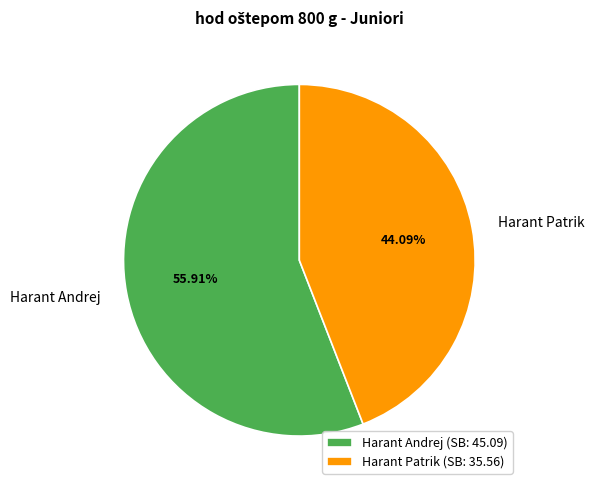

Combined, what portion of the pie is Harant Andrej and Harant Patrik?

100.0%